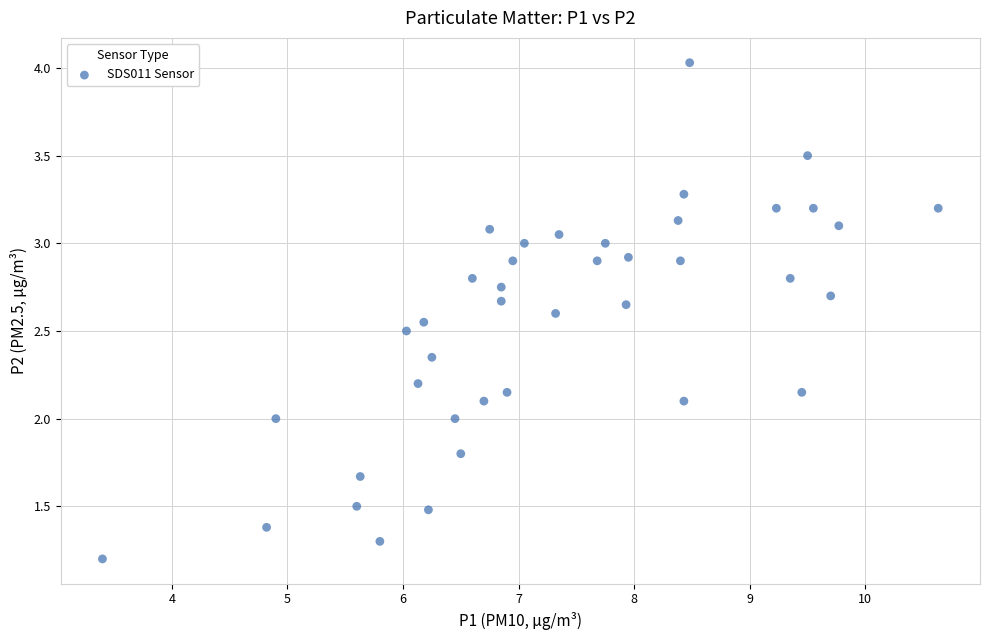

What is the range of X values (max minus min)?

7.2